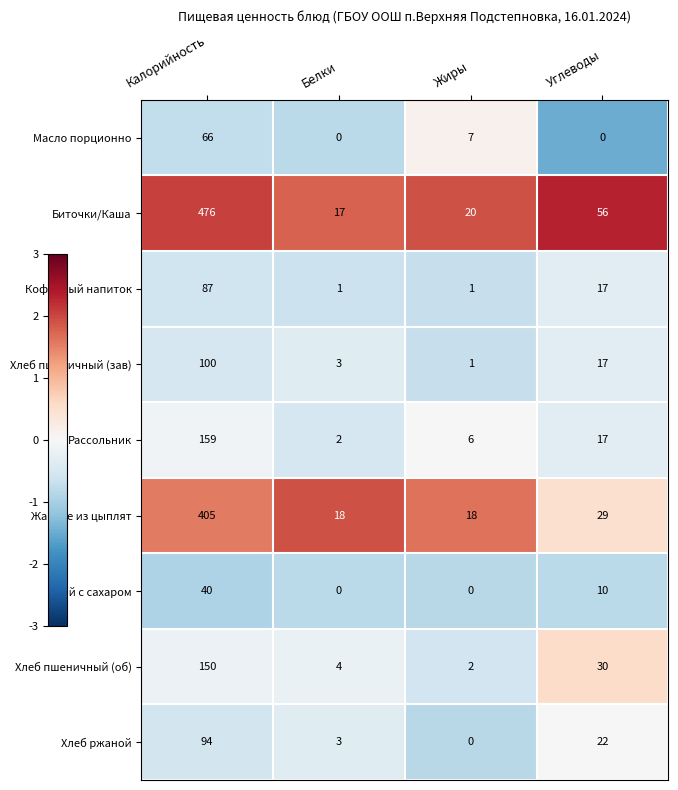

Rank the series by their maximum value, from highest to lowest.

Биточки/Каша, Жаркое из цыплят, Рассольник, Хлеб пшеничный (об), Хлеб пшеничный (зав), Хлеб ржаной, Кофейный напиток, Масло порционно, Чай с сахаром